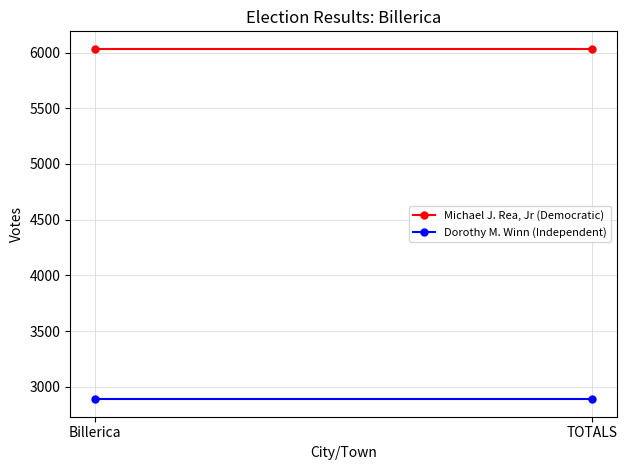

What is the label of the 1st point from the right?

TOTALS